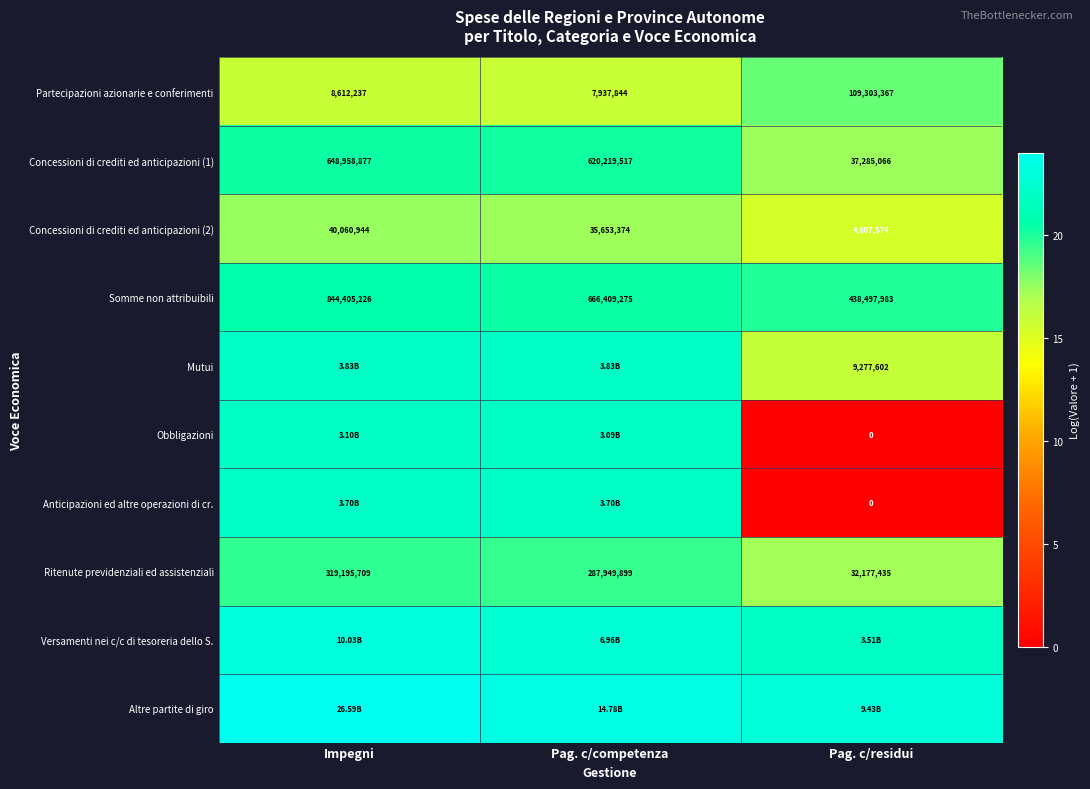

Is the value of Ritenute previdenziali ed assistenziali at Impegni greater than the value of Somme non attribuibili at Impegni?

No